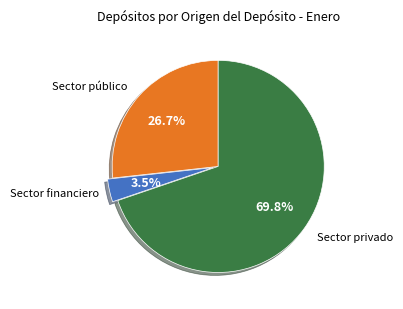

Count the number of slices in the pie.

3